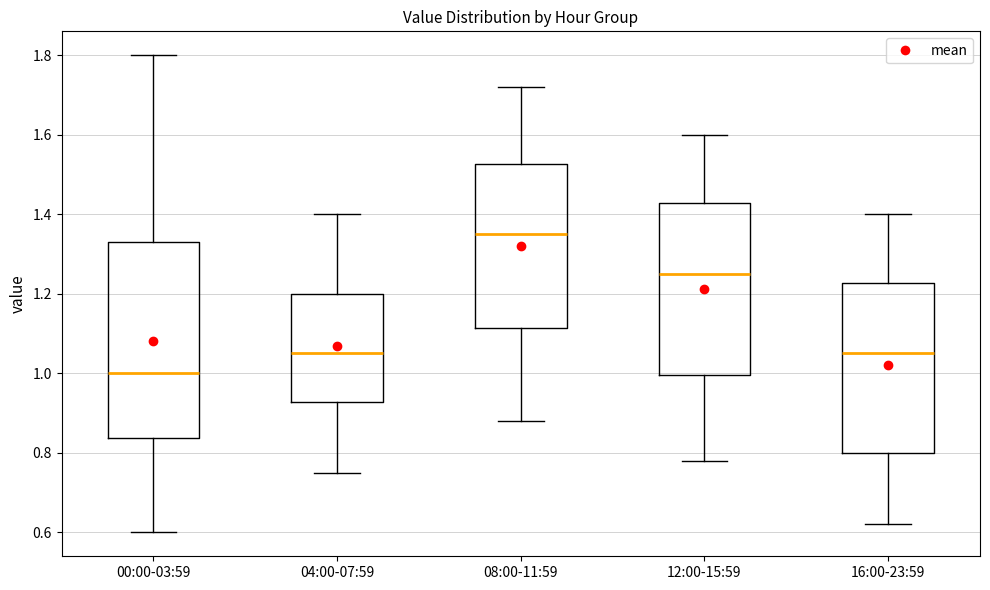

Which box's median line is the lowest?

00:00-03:59